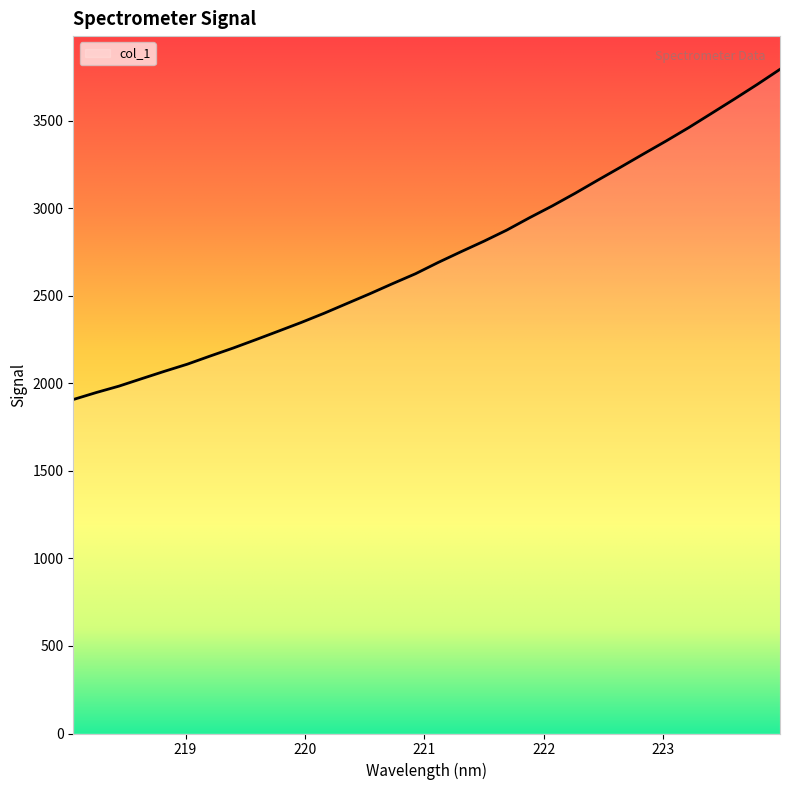

What is the smallest value displayed?

1907.8